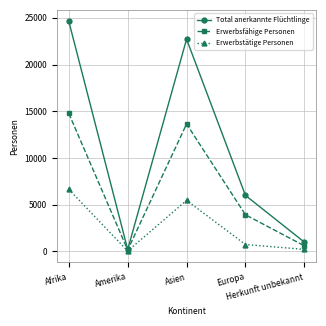

What is the label of the 5th point from the left?

Herkunft unbekannt